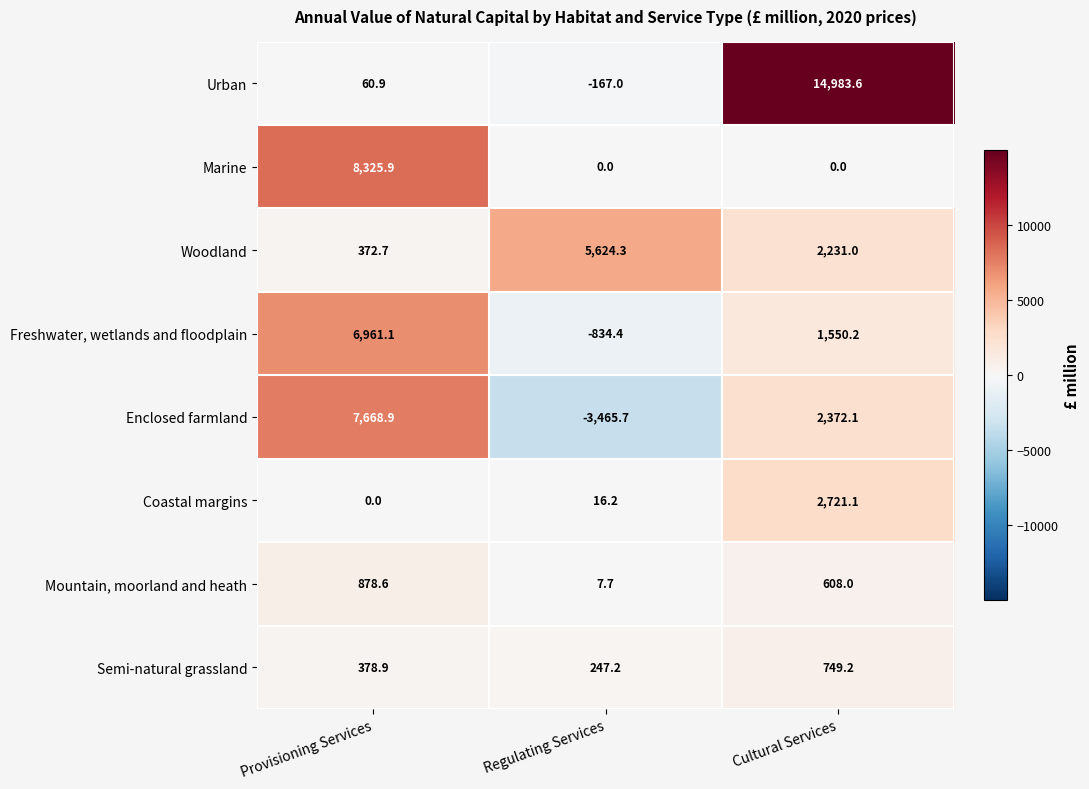

Rank the series at Provisioning Services from highest to lowest value.

Marine, Enclosed farmland, Freshwater, wetlands and floodplain, Mountain, moorland and heath, Semi-natural grassland, Woodland, Urban, Coastal margins